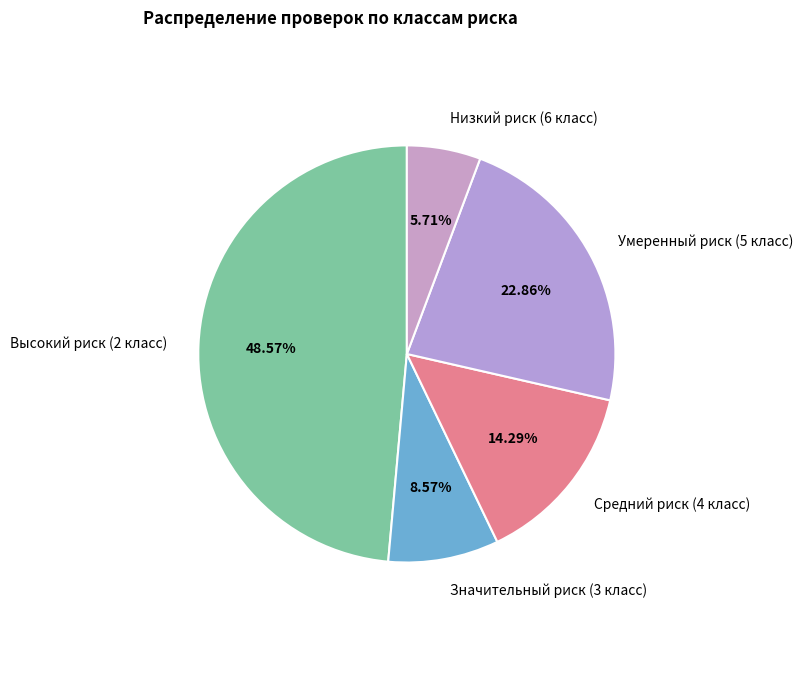

Which category has the smallest portion of the pie?

Низкий риск (6 класс)